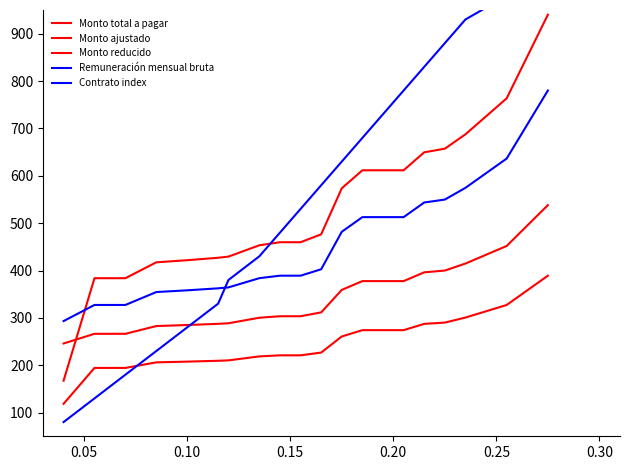

What are all the series names shown in the legend?

Monto total a pagar, Monto ajustado, Monto reducido, Remuneración mensual bruta, Contrato index